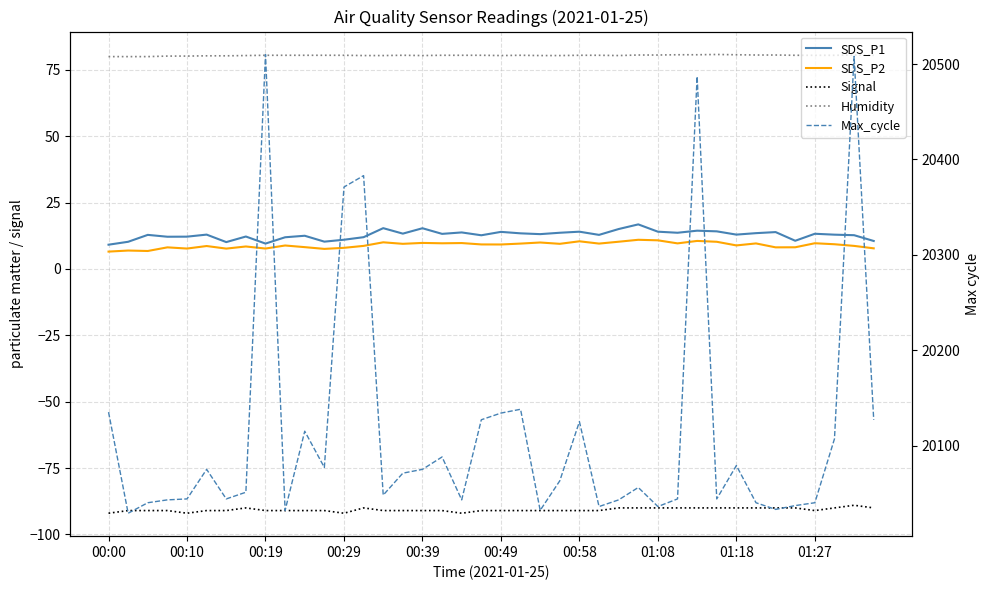

In Humidity, how many points are higher than both neighbors (excluding endpoints)?

4